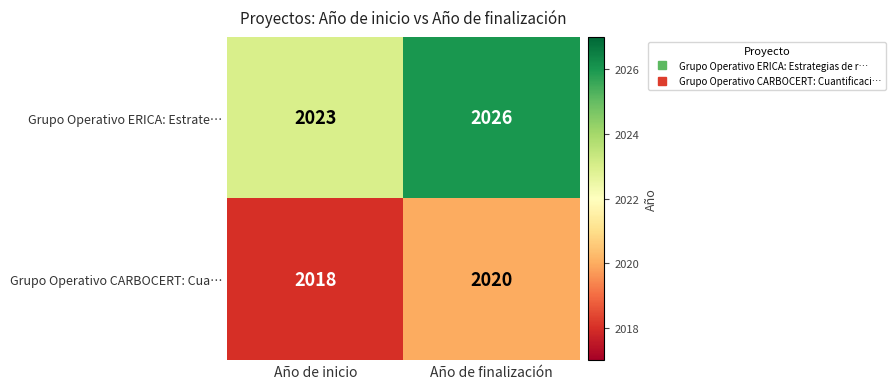

Between Año de inicio and Año de finalización, which series saw the biggest shift?

Grupo Operativo ERICA: Estrate…